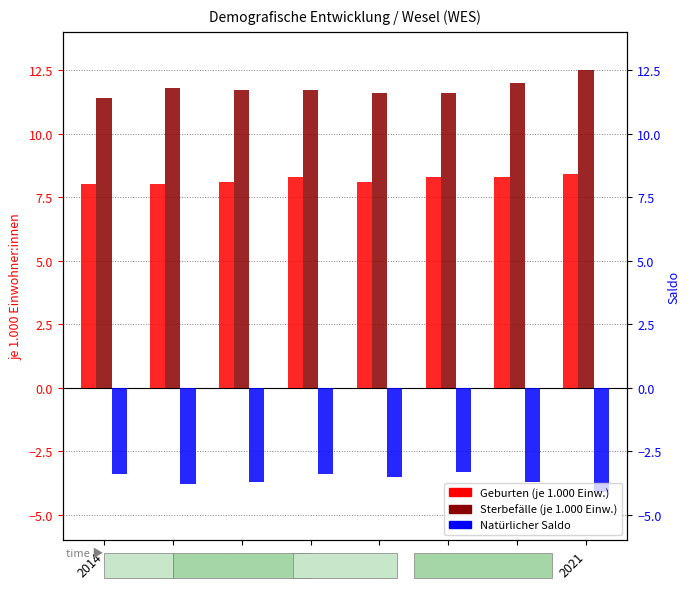

What are all the series names shown in the legend?

Geburten (je 1.000 Einw.), Sterbefälle (je 1.000 Einw.), Natürlicher Saldo